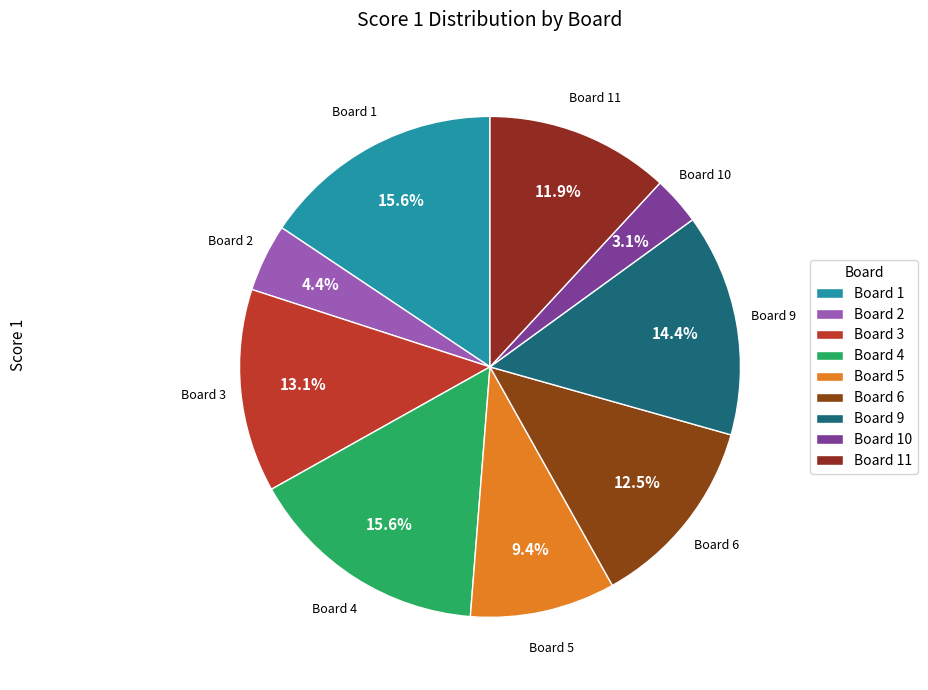

What is the ratio of the value at Board 1 to the value at Board 4?

1.0